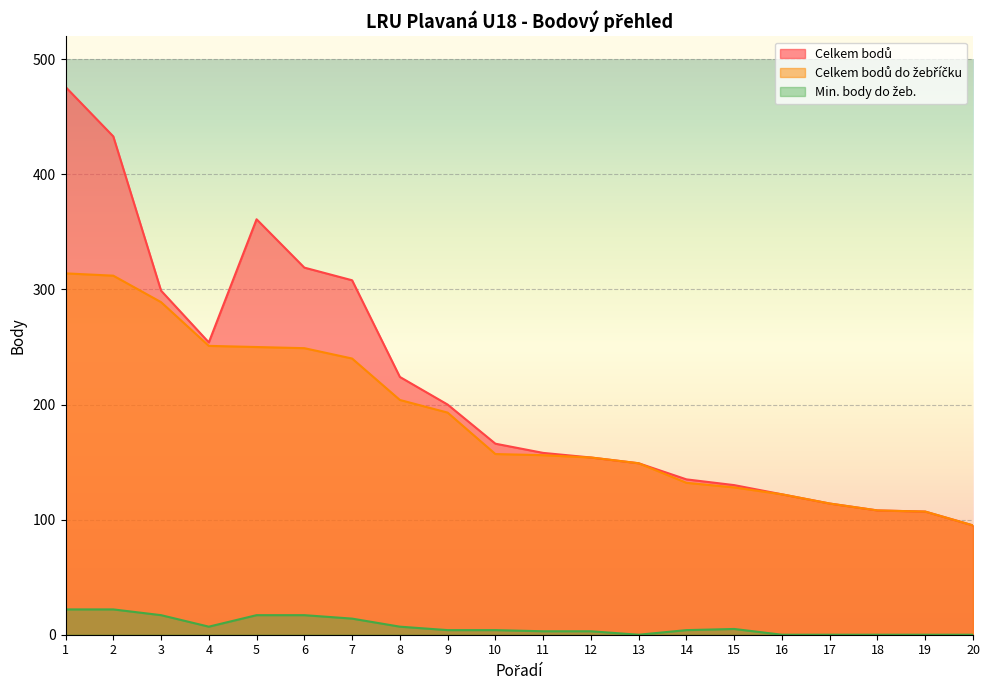

At which category does Min. body do žeb. reach its first local valley?

4